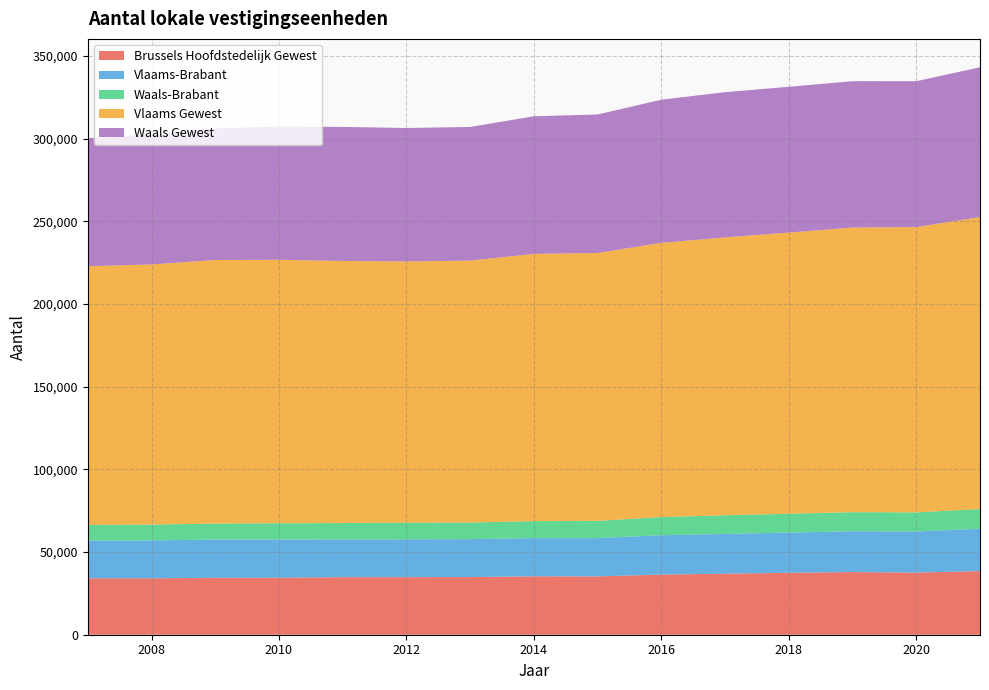

Reading left to right, what are all the values shown in this chart?

Brussels Hoofdstedelijk Gewest: 34151	34144	34428	34462	34825	34820	34881	35348	35275	36394	36906	37462	37907	37584	38493
Vlaams-Brabant: 22761	22906	23131	23059	22825	22860	22957	23090	23188	23778	24066	24307	24673	24871	25605
Waals-Brabant: 9507	9576	9683	9888	9913	10069	10023	10260	10400	10978	11293	11414	11544	11554	11926
Vlaams Gewest: 156461	157346	159404	159356	158498	158016	158418	161642	162041	165861	168054	170048	172162	172507	176599
Waals Gewest: 77466	78263	79566	80618	81076	80722	80839	83245	83745	86585	87836	88180	88515	88259	90601